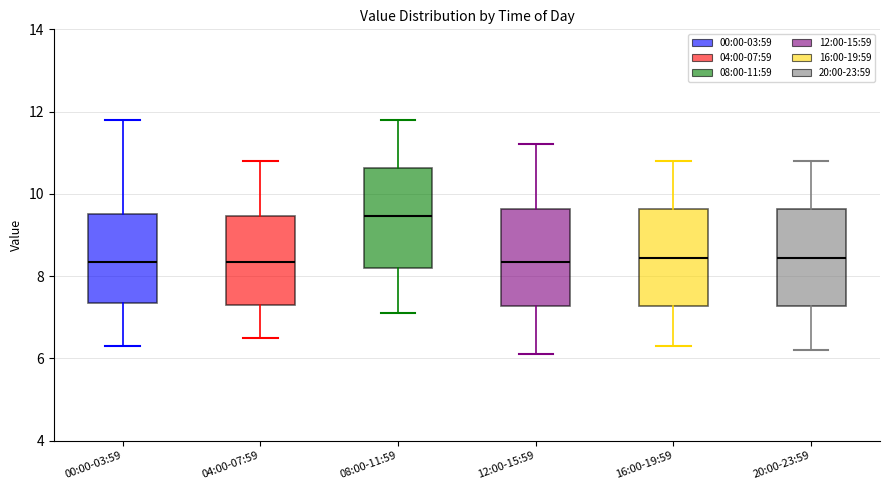

Which box's median line is the highest?

08:00-11:59